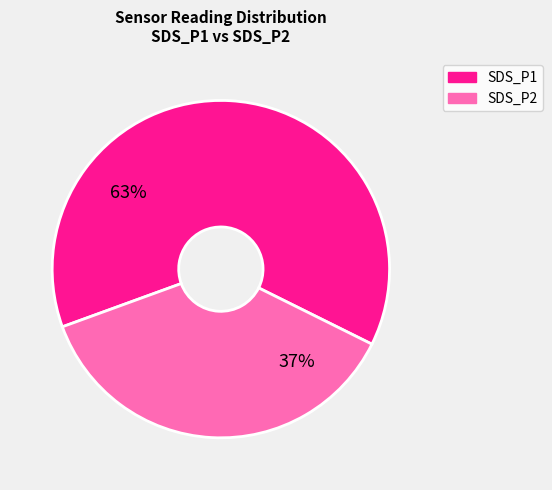

True or false: SDS_P1 accounts for 63% of the total.

True